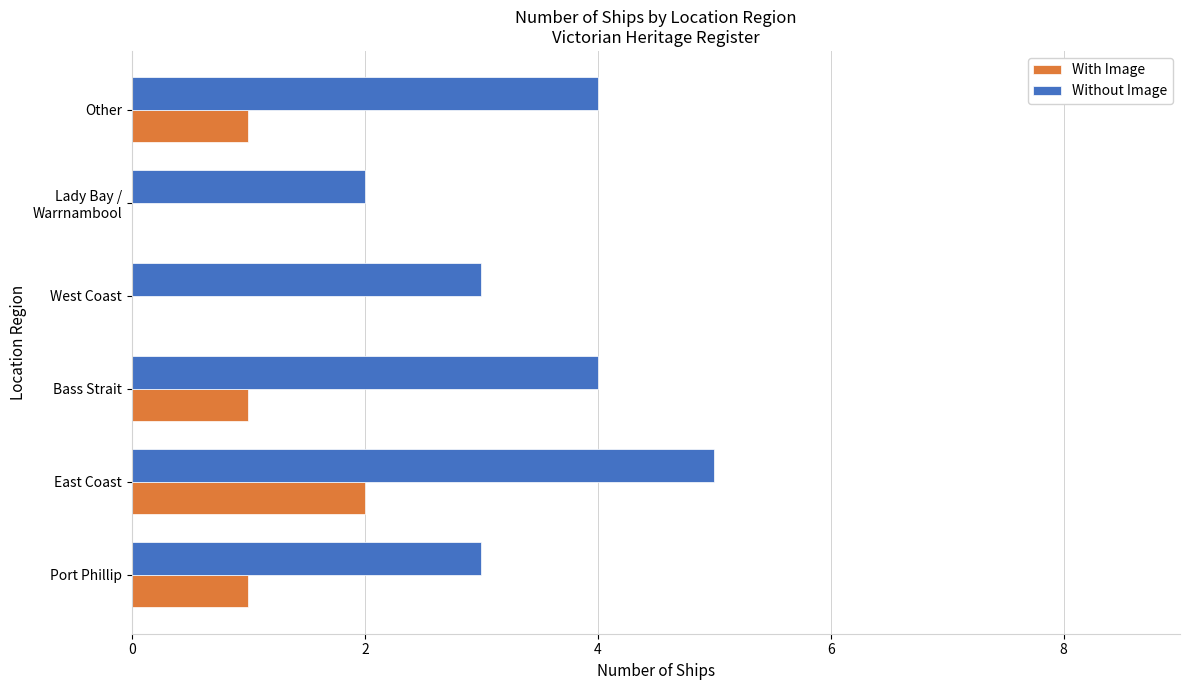

What is the maximum value for Without Image?

5